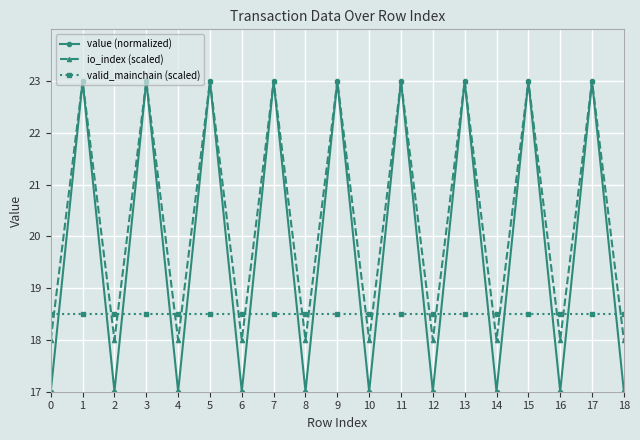

Reading left to right, what are all the values shown in this chart?

value (normalized): 0=17.0	1=23.0	2=17.0	3=23.0	4=17.0	5=23.0	6=17.0	7=23.0	8=17.0	9=23.0	10=17.0	11=23.0	12=17.0	13=23.0	14=17.0	15=23.0	16=17.0	17=23.0	18=17.0
io_index (scaled): 0=18.0	1=23.0	2=18.0	3=23.0	4=18.0	5=23.0	6=18.0	7=23.0	8=18.0	9=23.0	10=18.0	11=23.0	12=18.0	13=23.0	14=18.0	15=23.0	16=18.0	17=23.0	18=18.0
valid_mainchain (scaled): 0=18.5	1=18.5	2=18.5	3=18.5	4=18.5	5=18.5	6=18.5	7=18.5	8=18.5	9=18.5	10=18.5	11=18.5	12=18.5	13=18.5	14=18.5	15=18.5	16=18.5	17=18.5	18=18.5